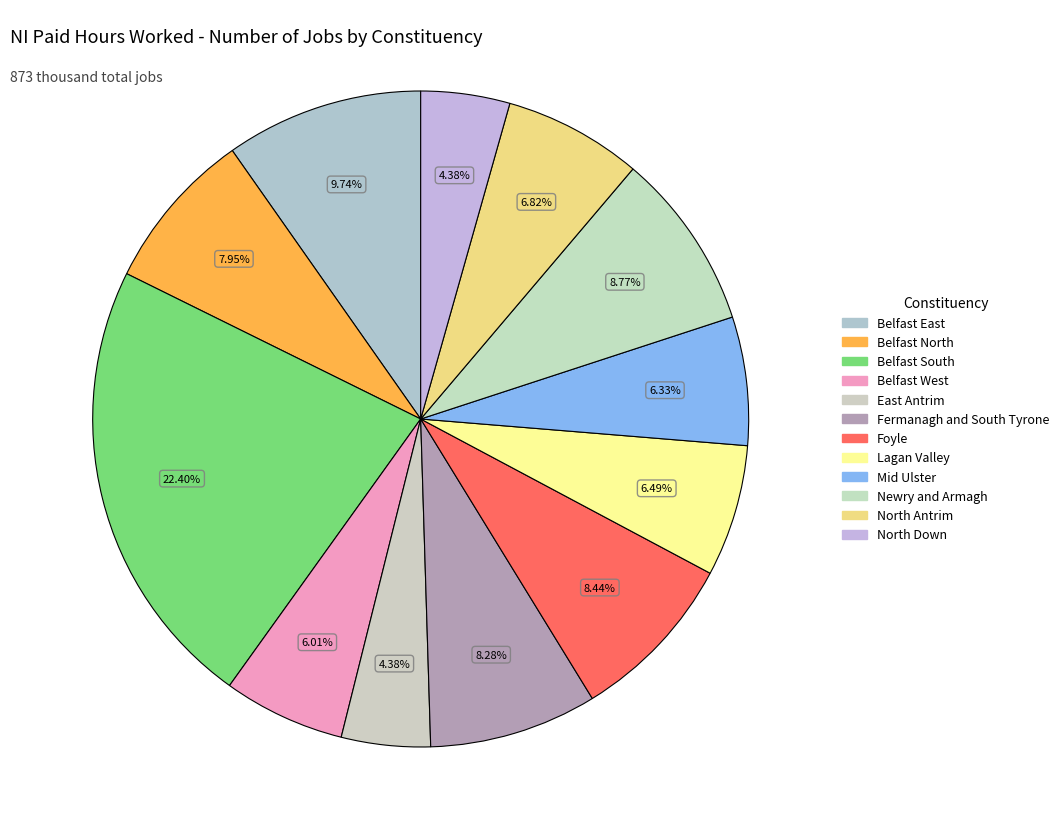

What is the smallest slice in the pie chart?

East Antrim